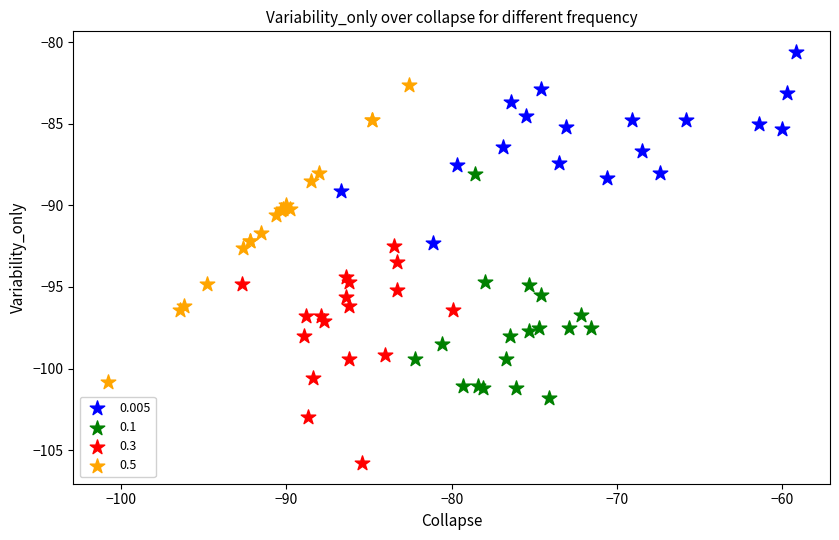

Which series reaches the minimum Y coordinate?

0.3